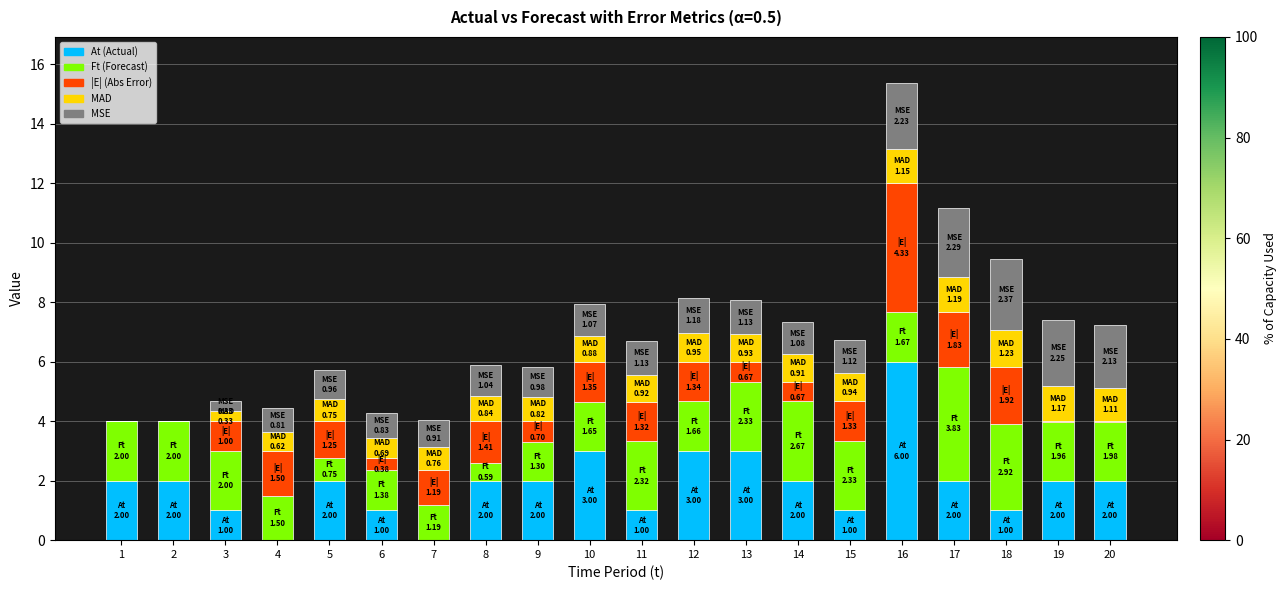

What is the difference between the At (Actual) values at 6 and 12?

2.0